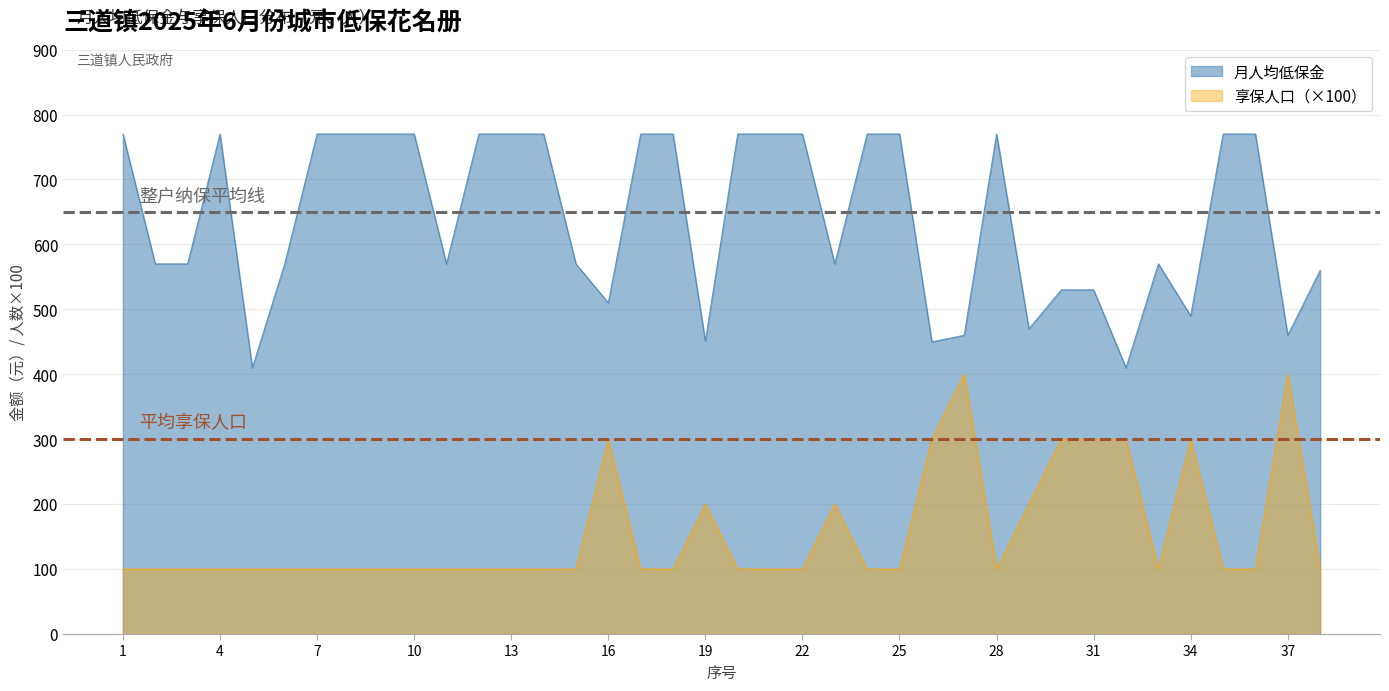

Reading left to right, extract all data points from this chart.

月人均低保金: 1=770	2=570	3=570	4=770	5=410	6=570	7=770	8=770	9=770	10=770	11=570	12=770	13=770	14=770	15=570	16=510	17=770	18=770	19=451	20=770	21=770	22=770	23=570	24=770	25=770	26=450	27=460	28=770	29=470	30=530	31=530	32=410	33=570	34=490	35=770	36=770	37=460	38=560
享保人口: 1=100	2=100	3=100	4=100	5=100	6=100	7=100	8=100	9=100	10=100	11=100	12=100	13=100	14=100	15=100	16=300	17=100	18=100	19=200	20=100	21=100	22=100	23=200	24=100	25=100	26=300	27=400	28=100	29=200	30=300	31=300	32=300	33=100	34=300	35=100	36=100	37=400	38=100